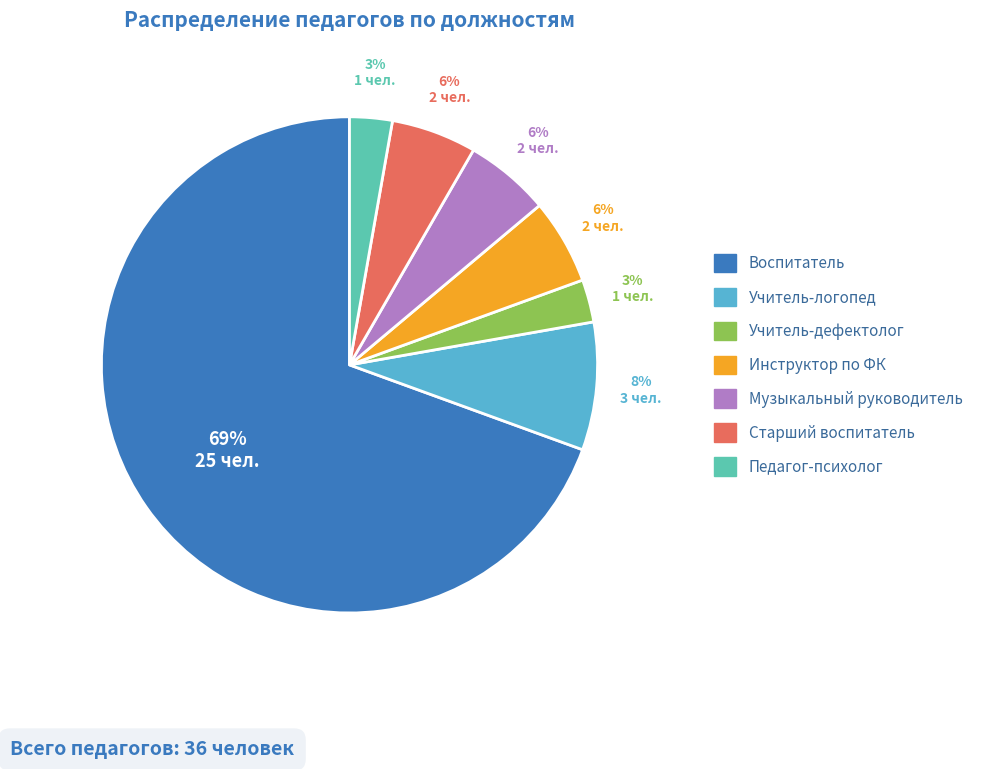

Which category has the biggest portion of the pie?

Воспитатель